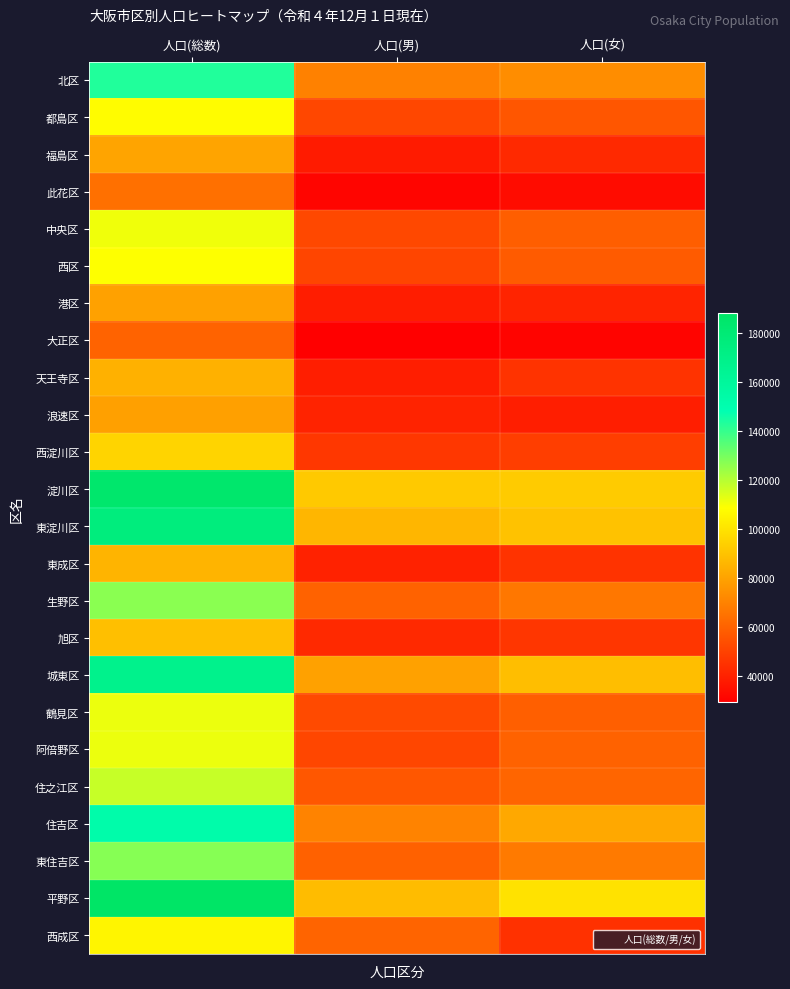

At how many categories does at least one series exceed 34881?

3